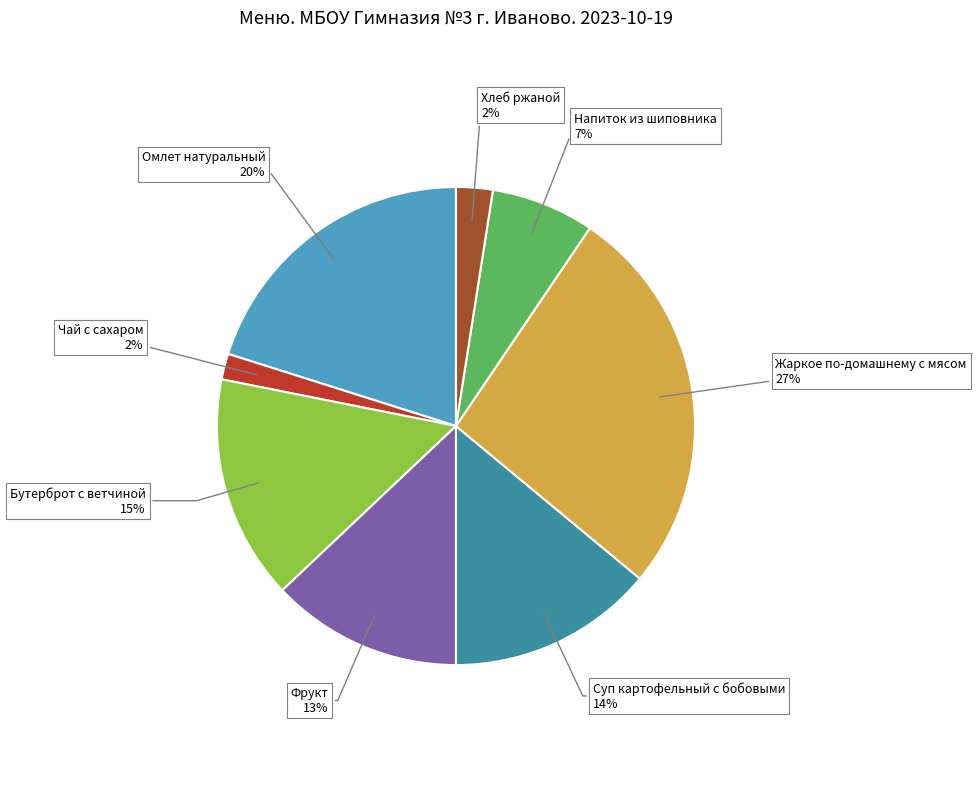

To the nearest percent, what is the average slice percentage?

12%